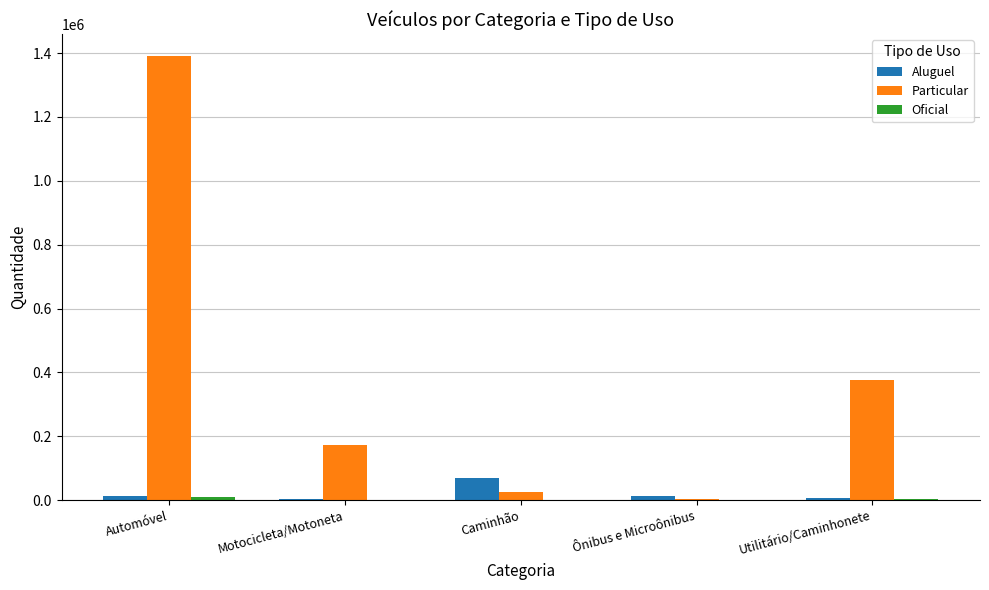

Which series changed the most between Motocicleta/Motoneta and Utilitário/Caminhonete?

Particular